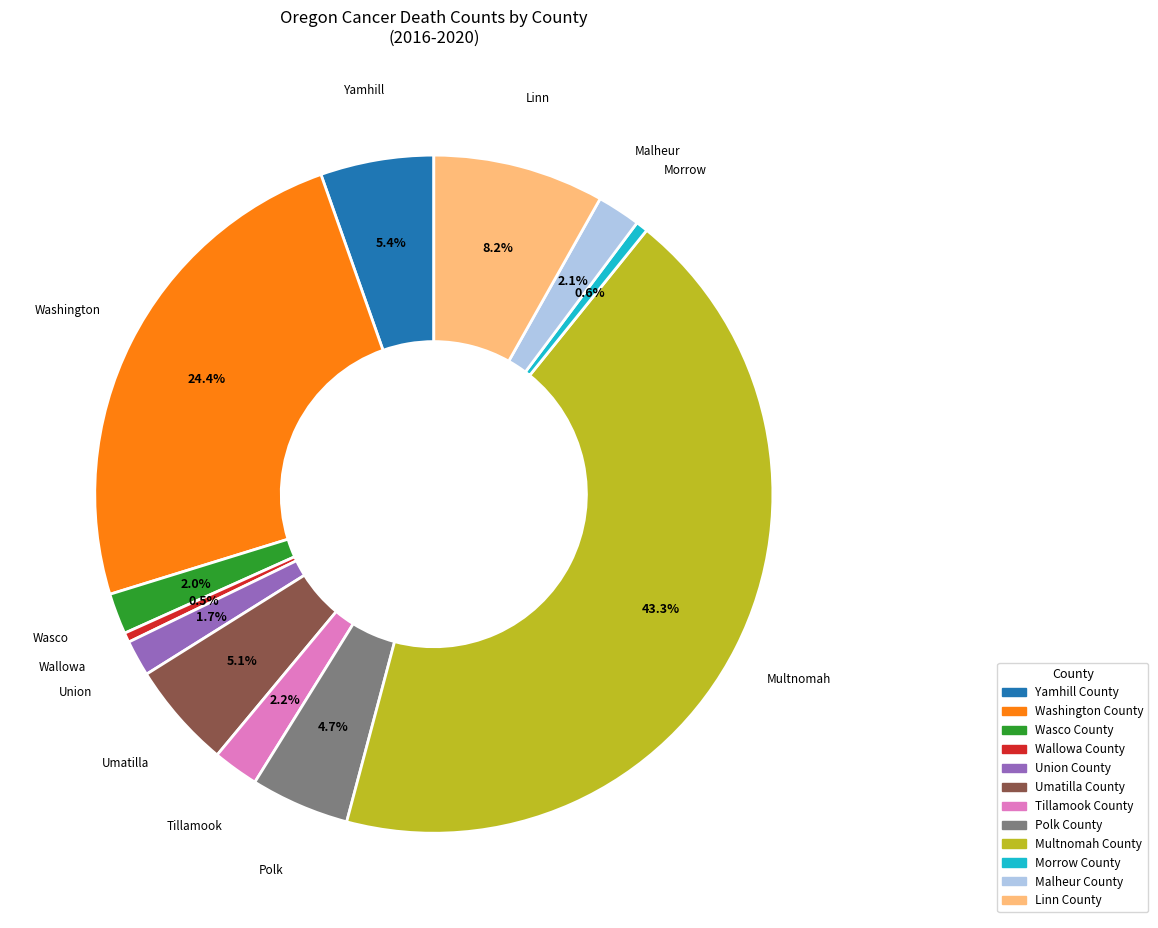

Is there a majority slice in this chart?

No